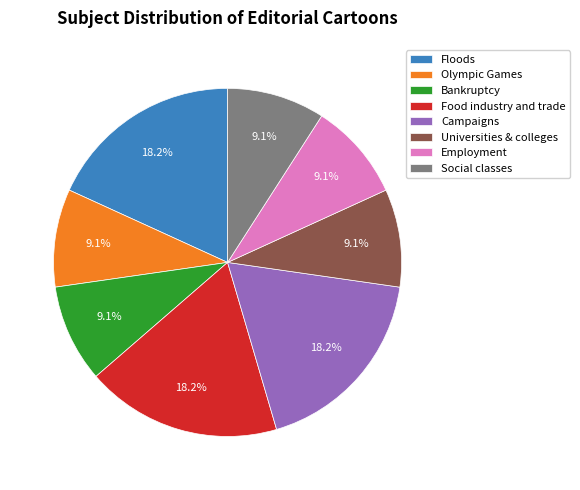

Is there any slice that represents more than half of the pie?

No